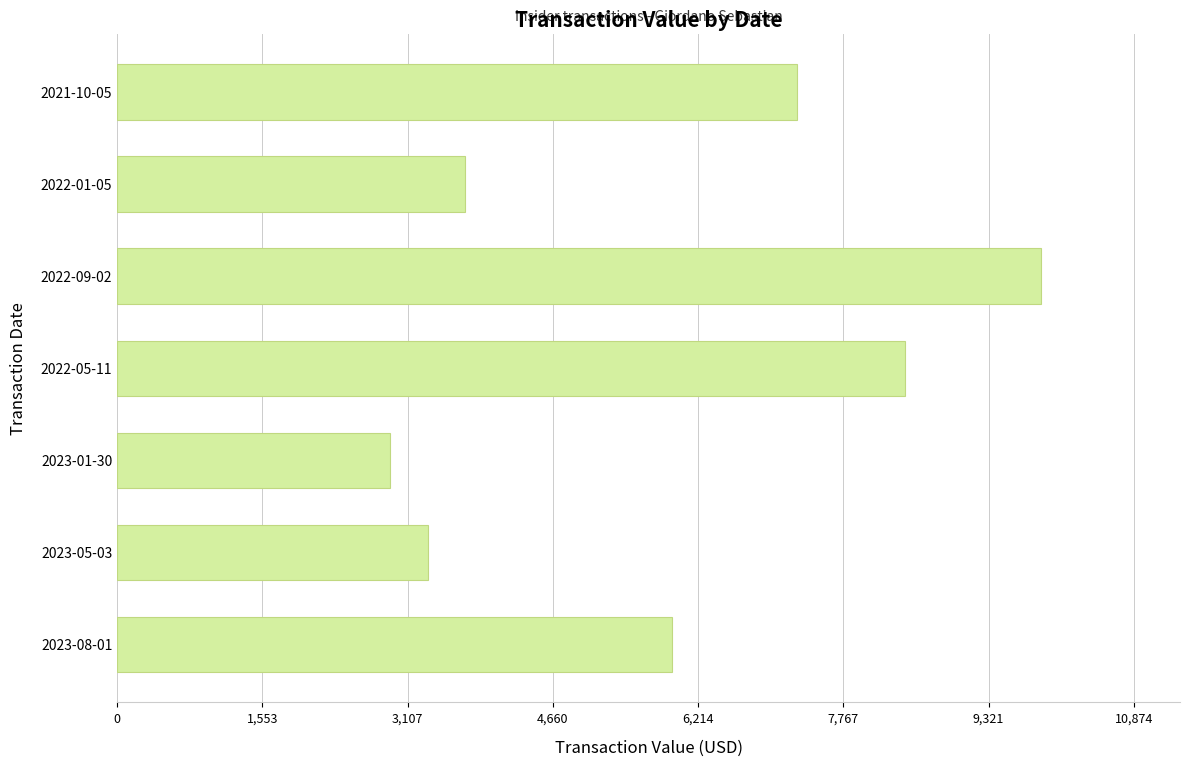

What is the sum of all values?

41470